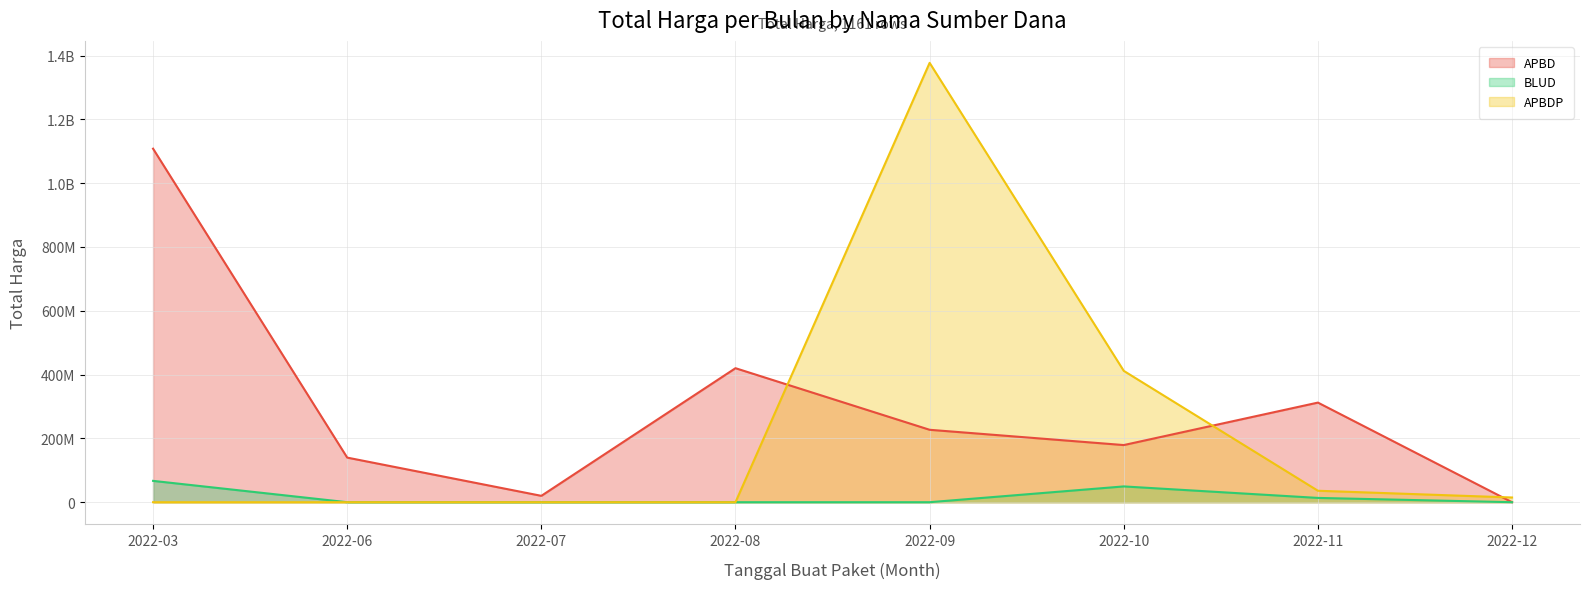

Does the chart display data point markers on the line(s)?

No